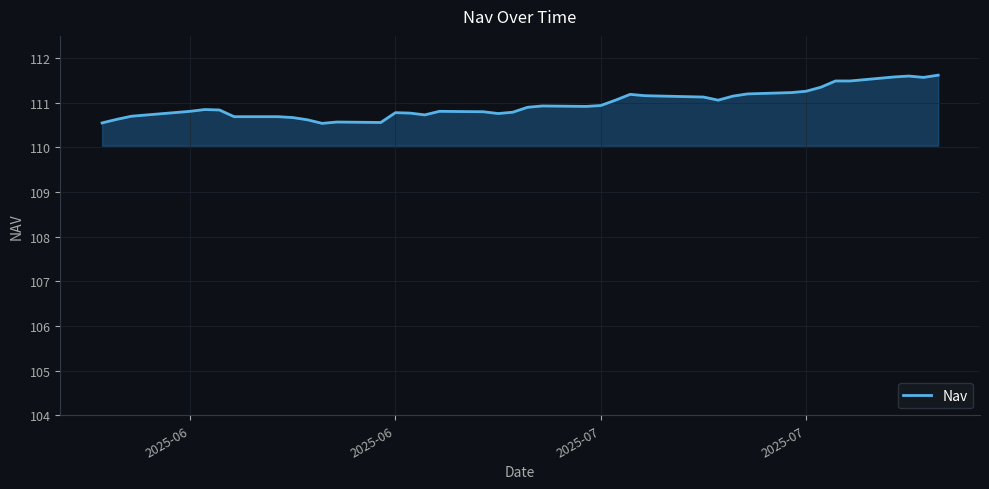

What is the minimum value shown in the chart?

110.5